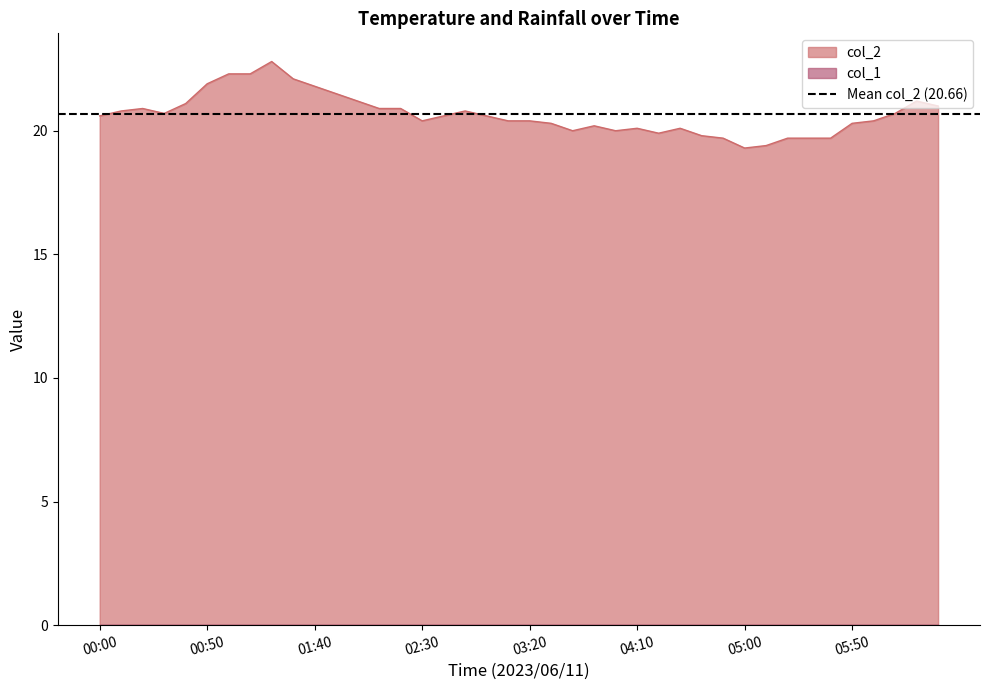

List the labels in order of value, smallest first.

2023/06/11 05:00:00, 2023/06/11 05:10:00, 2023/06/11 04:50:00, 2023/06/11 05:20:00, 2023/06/11 05:30:00, 2023/06/11 05:40:00, 2023/06/11 04:40:00, 2023/06/11 04:20:00, 2023/06/11 03:40:00, 2023/06/11 04:00:00, 2023/06/11 04:10:00, 2023/06/11 04:30:00, 2023/06/11 03:50:00, 2023/06/11 03:30:00, 2023/06/11 05:50:00, 2023/06/11 02:30:00, 2023/06/11 03:10:00, 2023/06/11 03:20:00, 2023/06/11 06:00:00, 2023/06/11 00:00:00, 2023/06/11 02:40:00, 2023/06/11 03:00:00, 2023/06/11 00:30:00, 2023/06/11 06:10:00, 2023/06/11 00:10:00, 2023/06/11 02:50:00, 2023/06/11 00:20:00, 2023/06/11 02:10:00, 2023/06/11 02:20:00, 2023/06/11 06:30:00, 2023/06/11 00:40:00, 2023/06/11 02:00:00, 2023/06/11 06:20:00, 2023/06/11 01:50:00, 2023/06/11 01:40:00, 2023/06/11 00:50:00, 2023/06/11 01:30:00, 2023/06/11 01:00:00, 2023/06/11 01:10:00, 2023/06/11 01:20:00